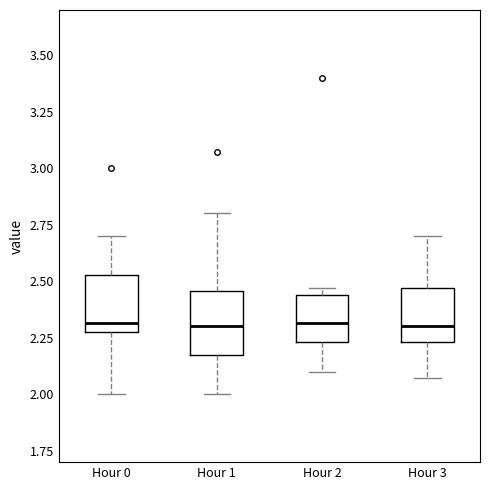

Reading left to right, transcribe this box plot: for each box, give where its median line is, the range the box spans, and where its two whiskers end, as read against the y-axis. The values are not printed on the chart, so give them approximately, as read against the axis.

Hour 0: median 2.30 (just above the box's lower edge), box 2.30 to 2.55, whiskers 2.00 to 2.70
Hour 1: median 2.30, box 2.20 to 2.45, whiskers 2.00 to 2.80
Hour 2: median 2.30, box 2.25 to 2.45, whiskers 2.10 to 2.45 (just above the box's upper edge)
Hour 3: median 2.30, box 2.25 to 2.45, whiskers 2.05 to 2.70